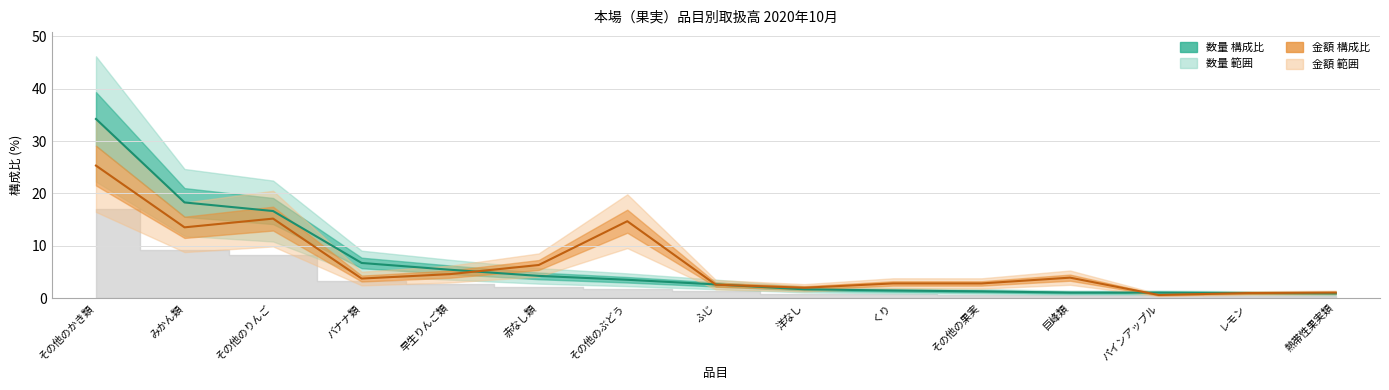

Which series has the widest spread of values?

数量 構成比